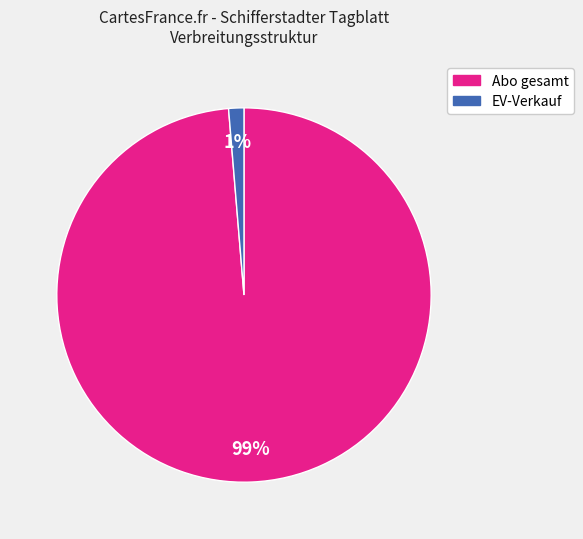

Is there any slice that represents more than half of the pie?

Yes